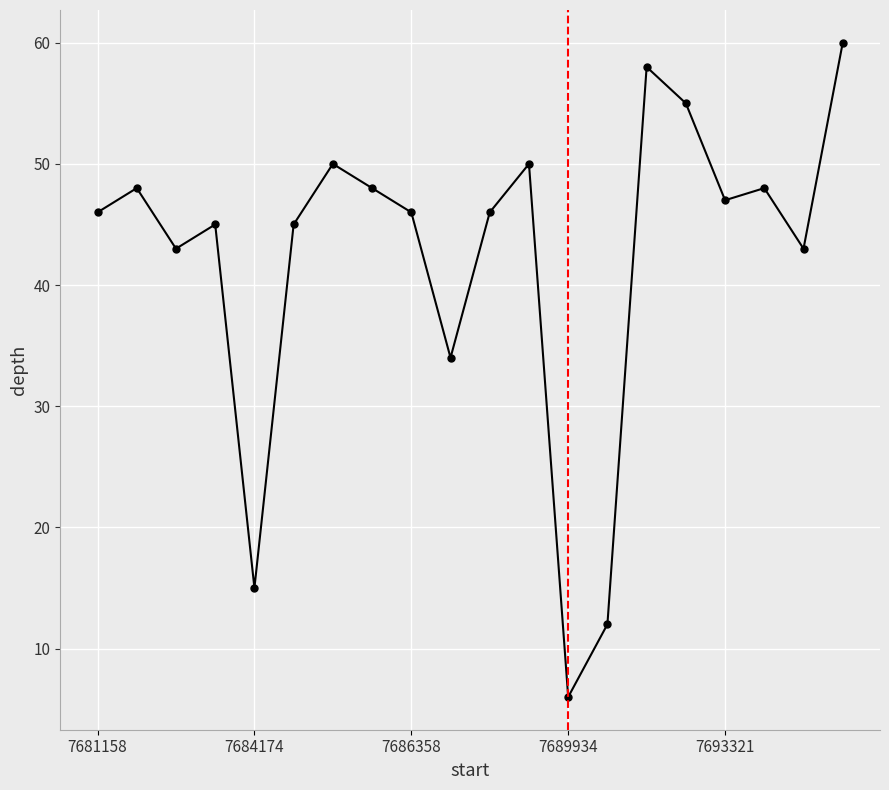

Reading left to right, list all the values displayed in this chart.

46	48	43	45	15	45	50	48	46	34	46	50	6	12	58	55	47	48	43	60